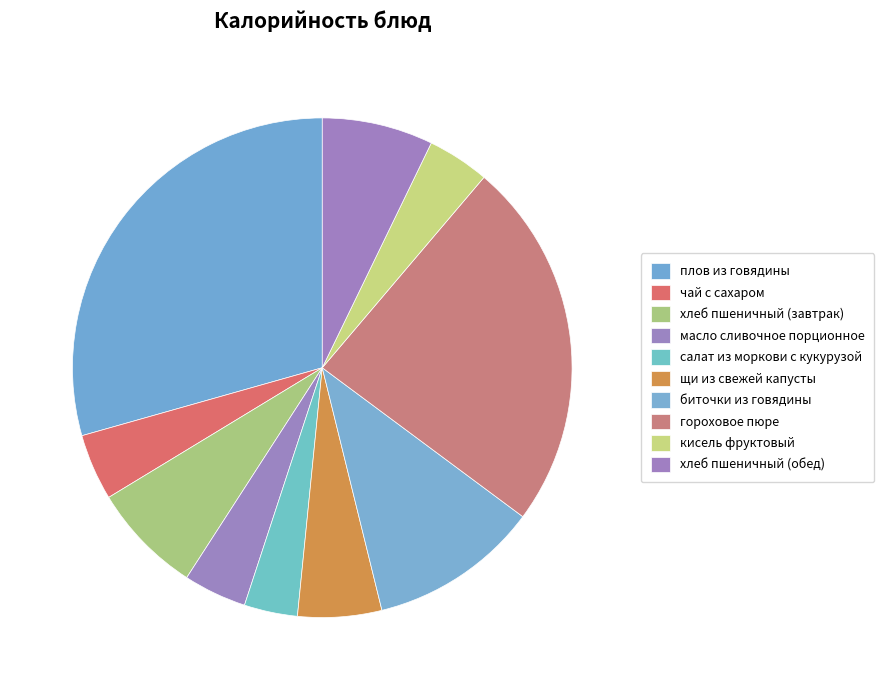

What is the change in value from салат из моркови с кукурузой to хлеб пшеничный (обед)?

+53